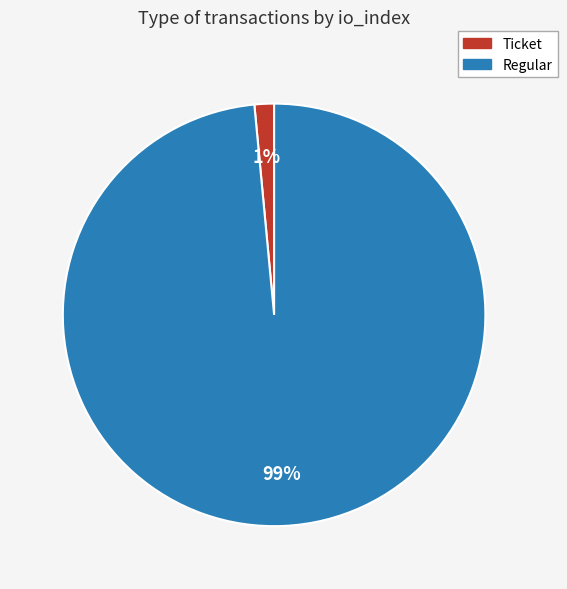

To the nearest percent, what is the average slice percentage?

50%